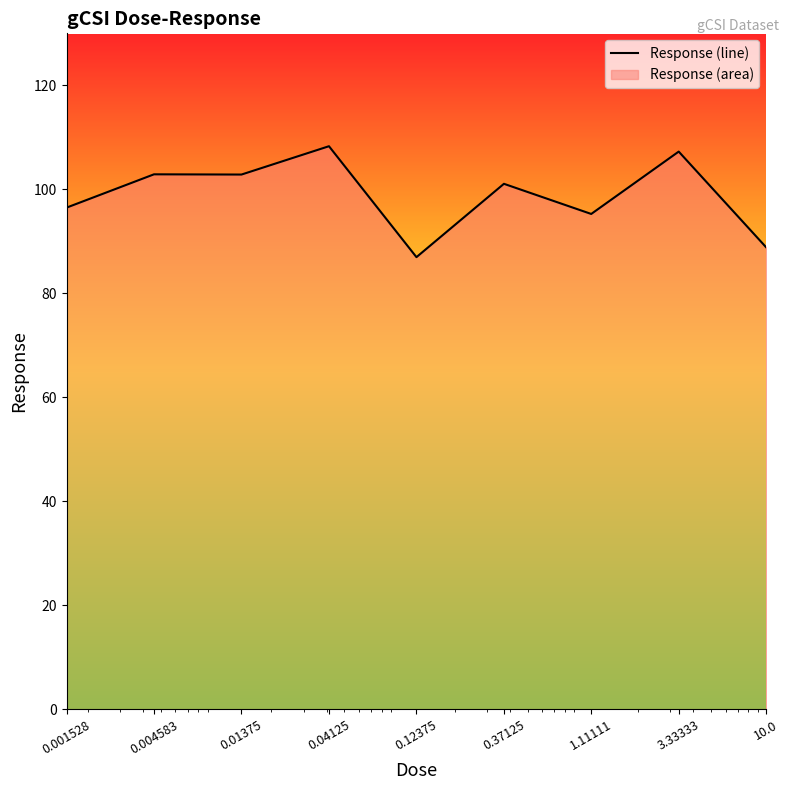

What is the difference between the maximum and minimum values?

21.3